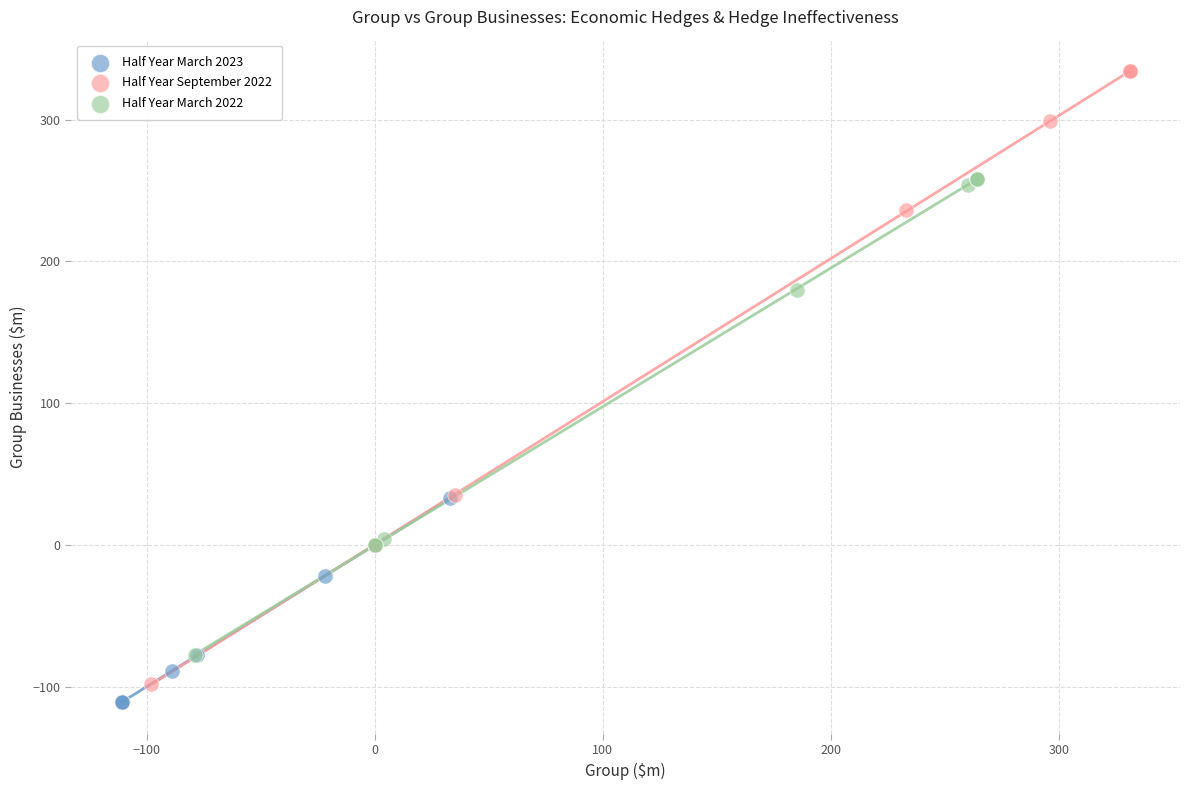

Which series contains the highest Y value?

Half Year September 2022